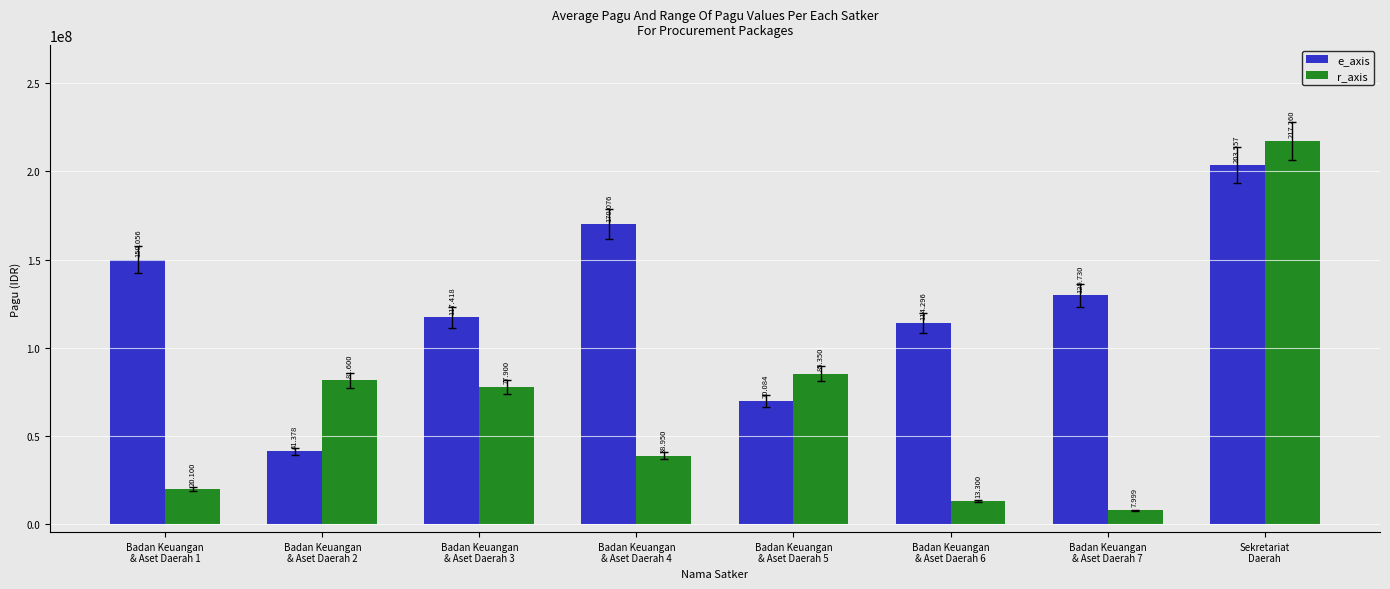

Reading right to left, list all the values displayed in this chart.

e_axis: 203557057	129729764	114296000	70084000	170076000	117418000	41378000	150056000
r_axis: 217260000	7999305	13300000	85350000	38950000	77900000	81600000	20100000